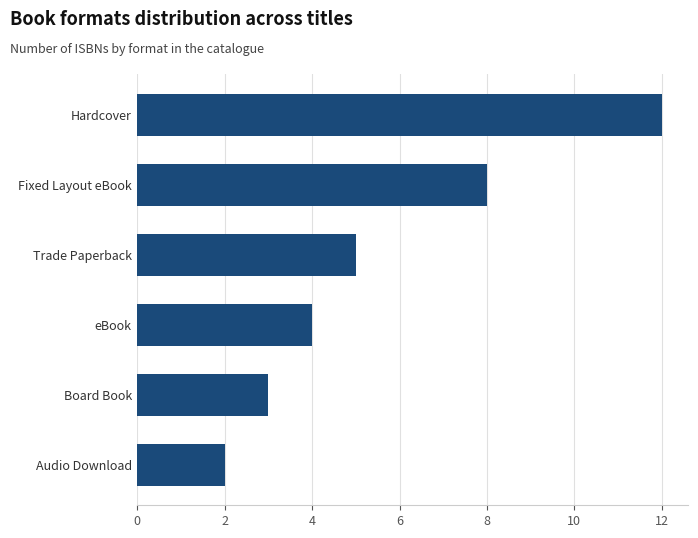

Reading top to bottom, extract all data points from this chart.

12	8	5	4	3	2